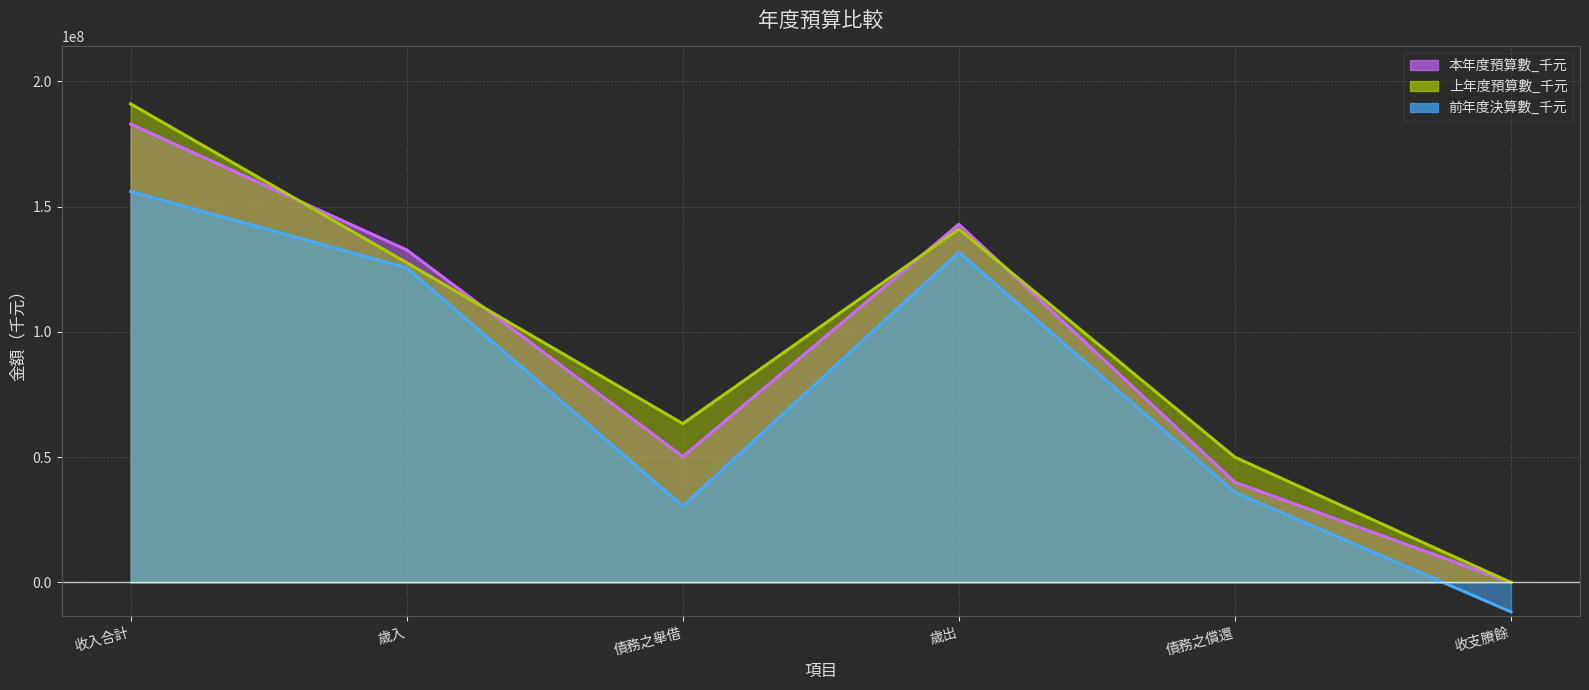

True or false: 本年度預算數_千元 and 前年度決算數_千元 cross at least once.

False